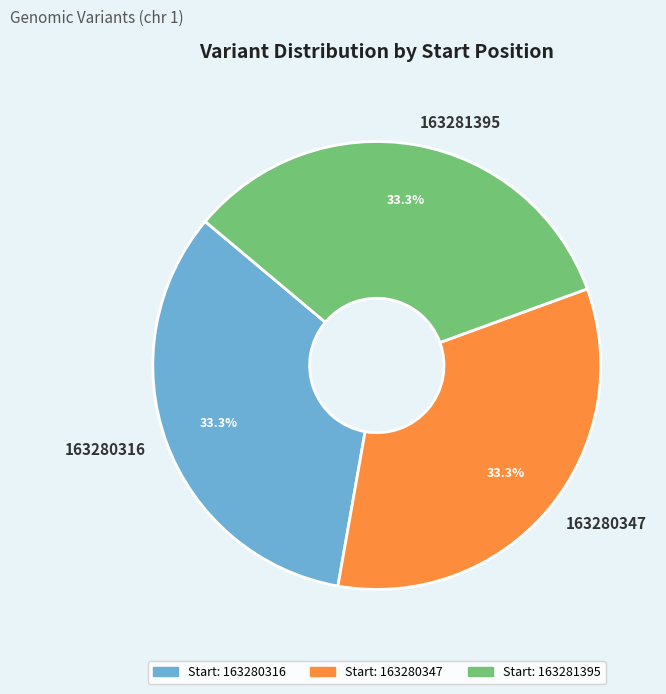

Approximately how many times larger is the value at 163281395 compared to 163280347?

1.0